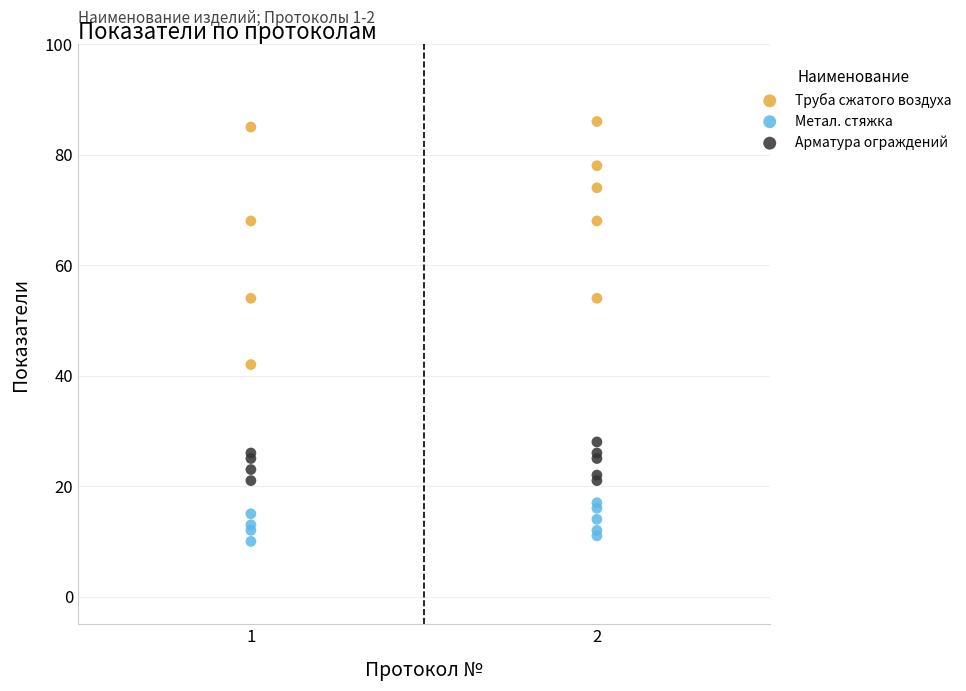

Which series contains the highest Y value?

Труба сжатого воздуха